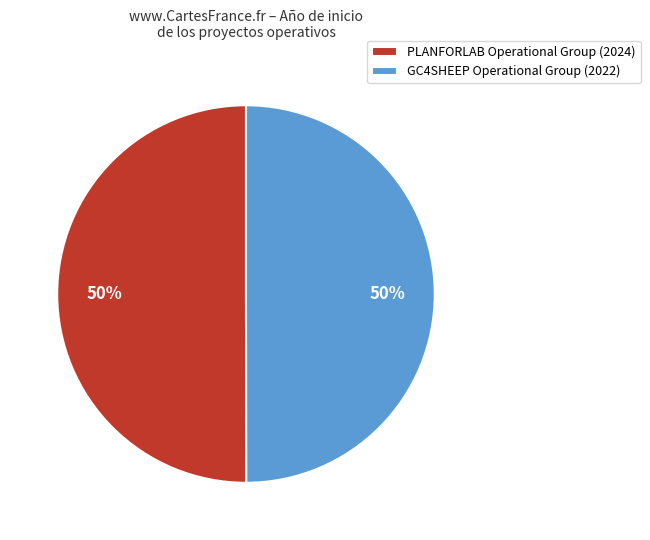

To the nearest percent, what portion does PLANFORLAB Operational Group (2024) represent?

50%